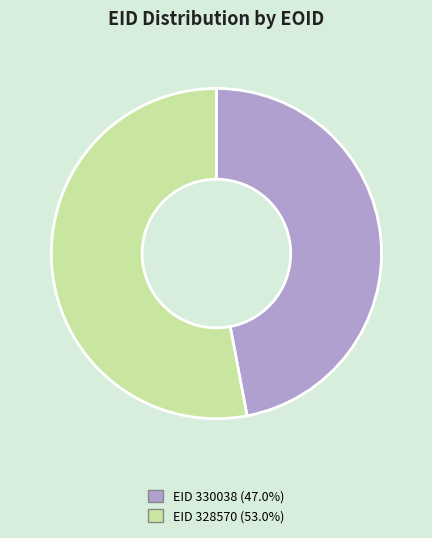

What is the ratio of the value at EID 328570 (53.0%) to the value at EID 330038 (47.0%)?

1.1